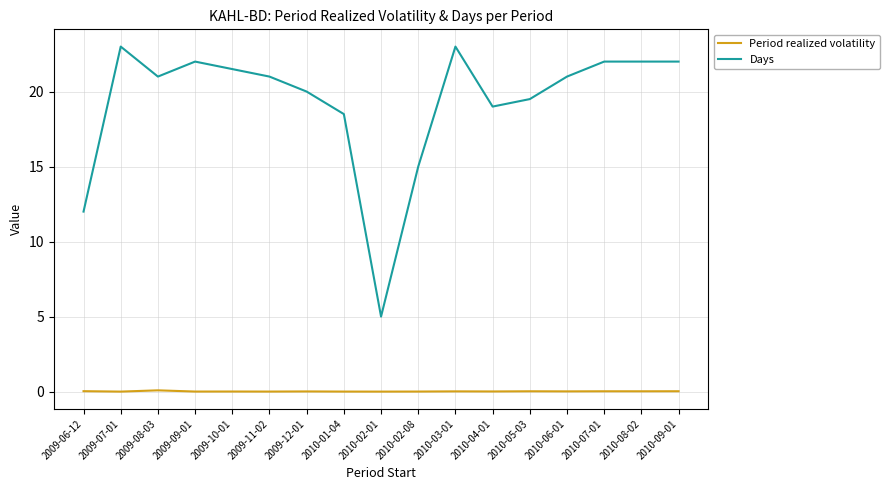

What is the sum of the Days values at 2010-02-08 and 2010-02-01?

20.0